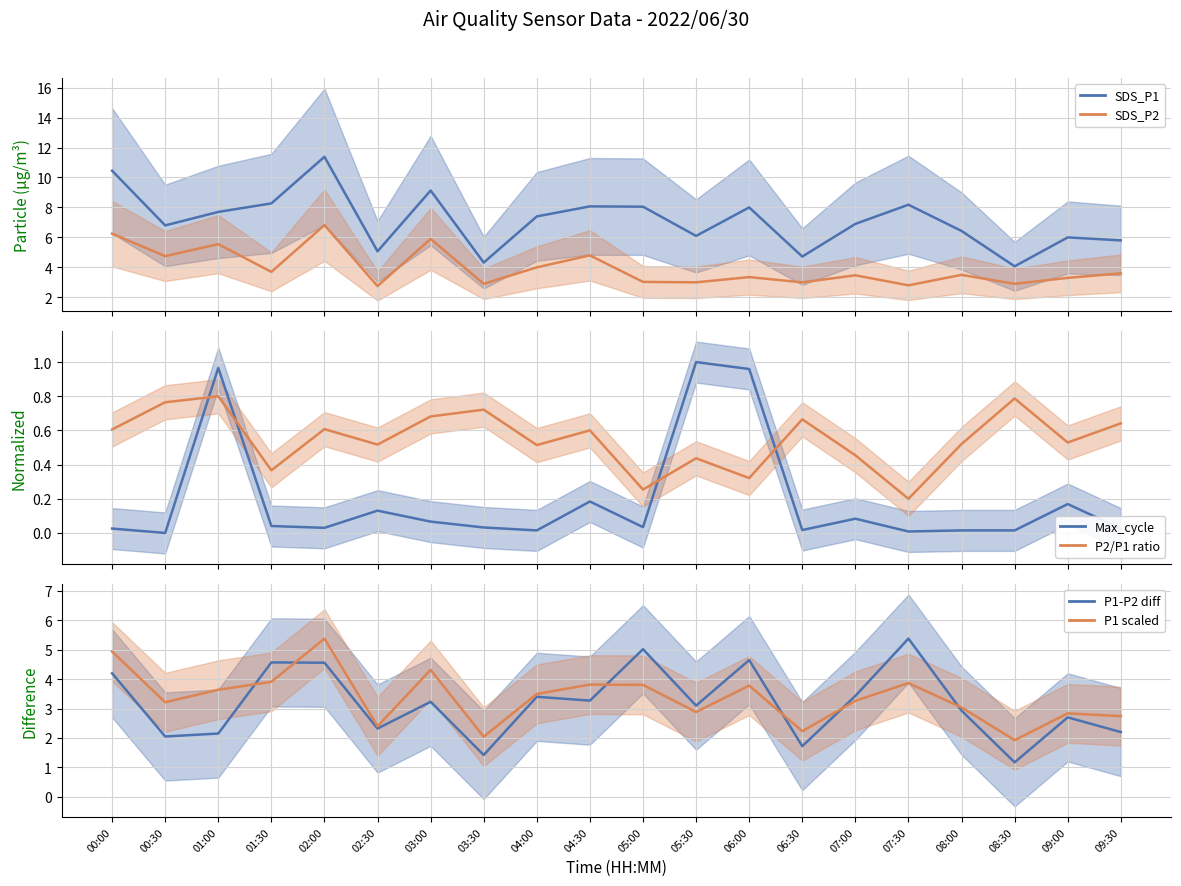

The value of SDS_P2 at 04:00 is 4.0. True or false?

True